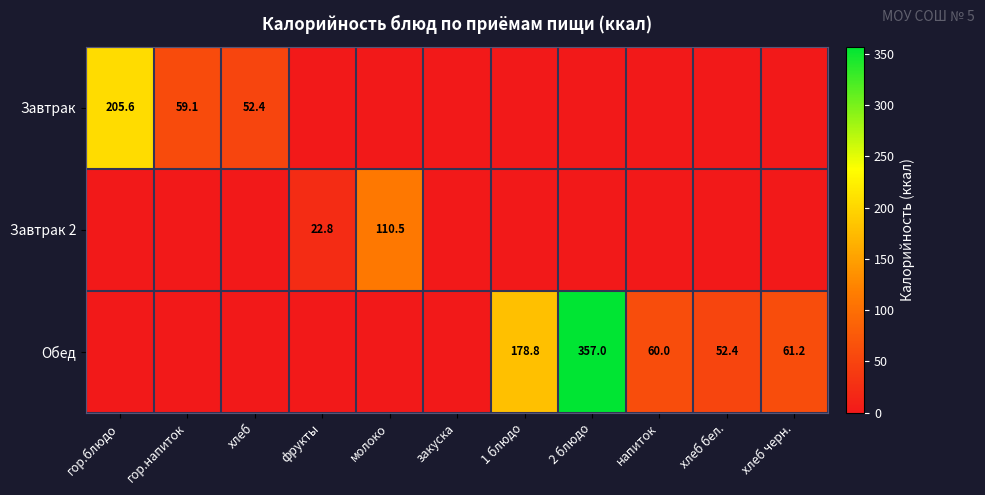

List the series in order of their peak value, lowest first.

Завтрак 2, Завтрак, Обед